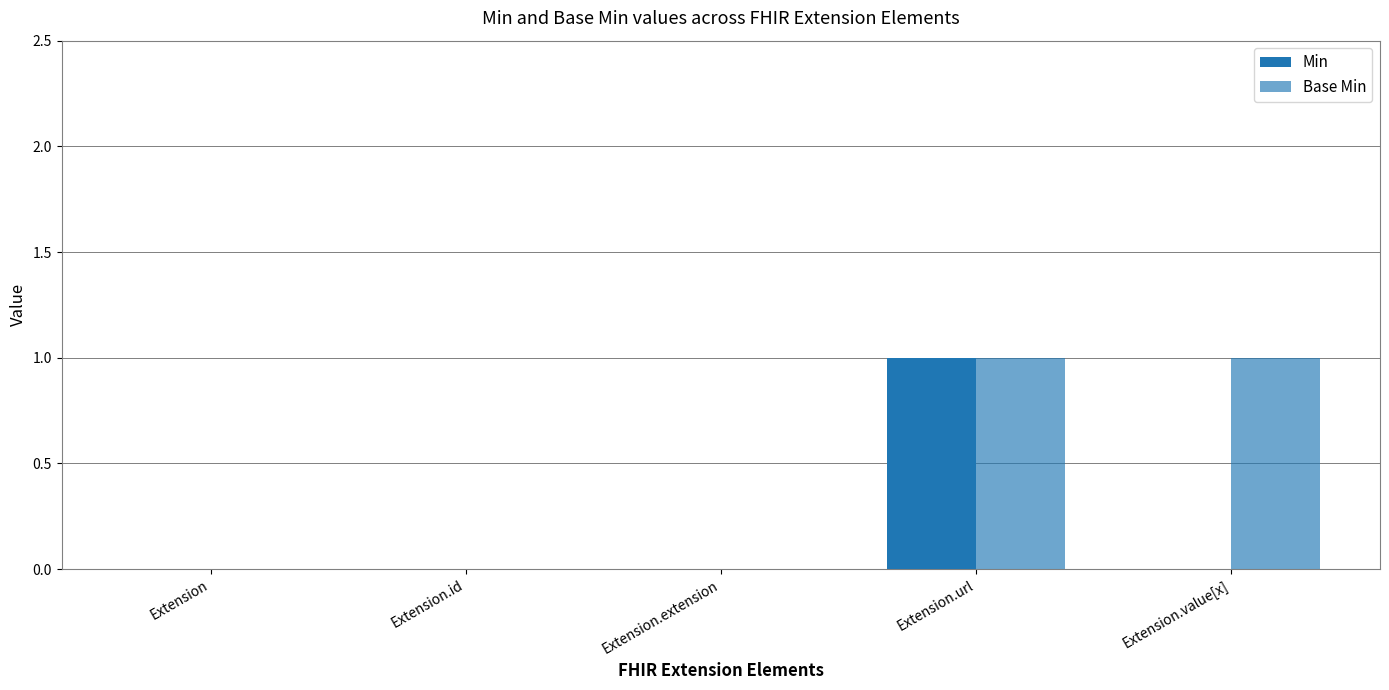

Reading left to right, extract all data points from this chart.

Min: 0	0	0	1	0
Base Min: 0	0	0	1	1